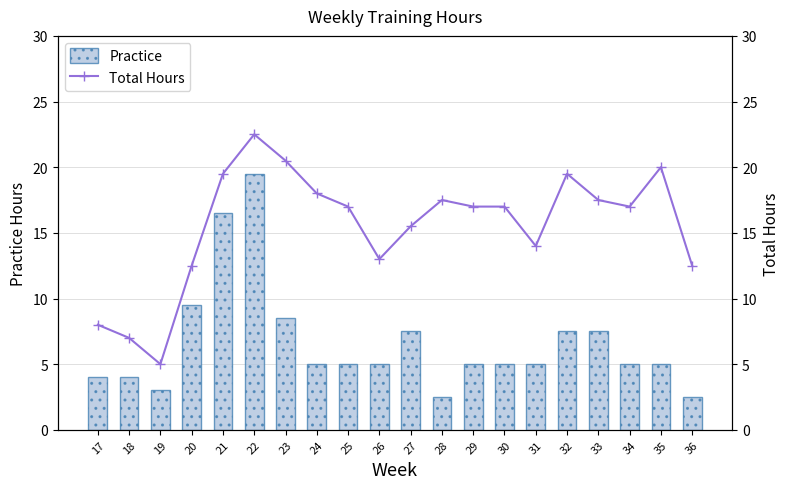

What is the value of the Total Hours bar at the 11th from the left?

15.5